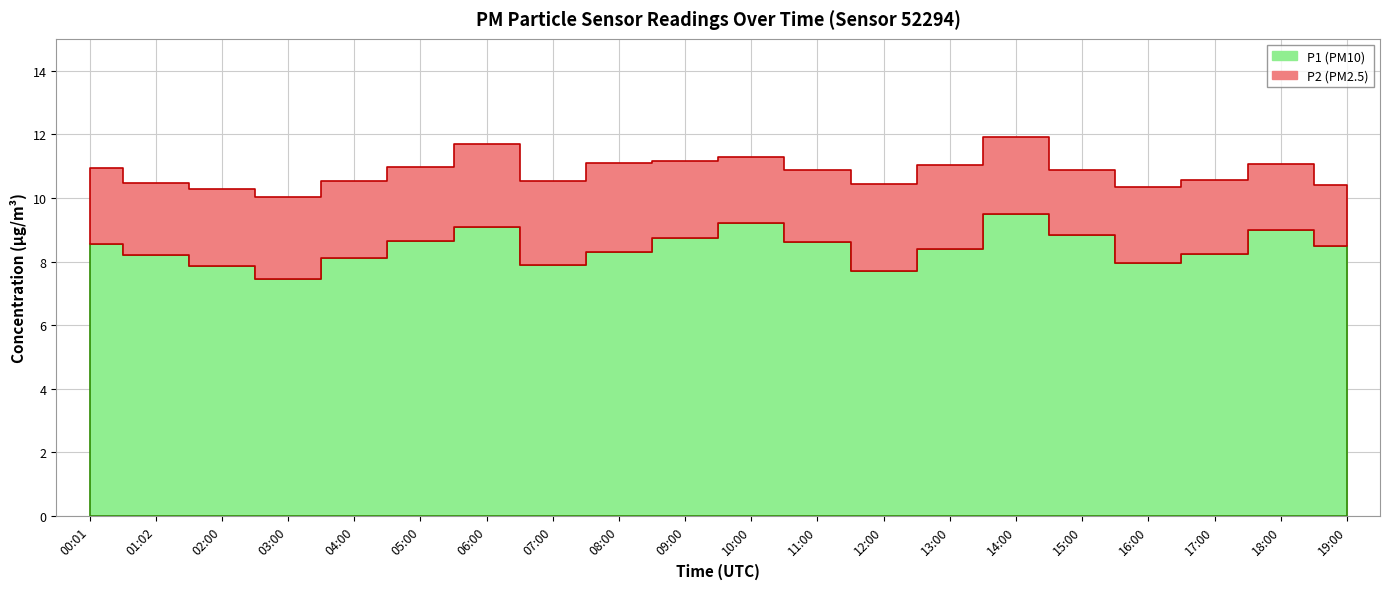

Between 10:00 and 18:00, which series saw the biggest shift?

P1